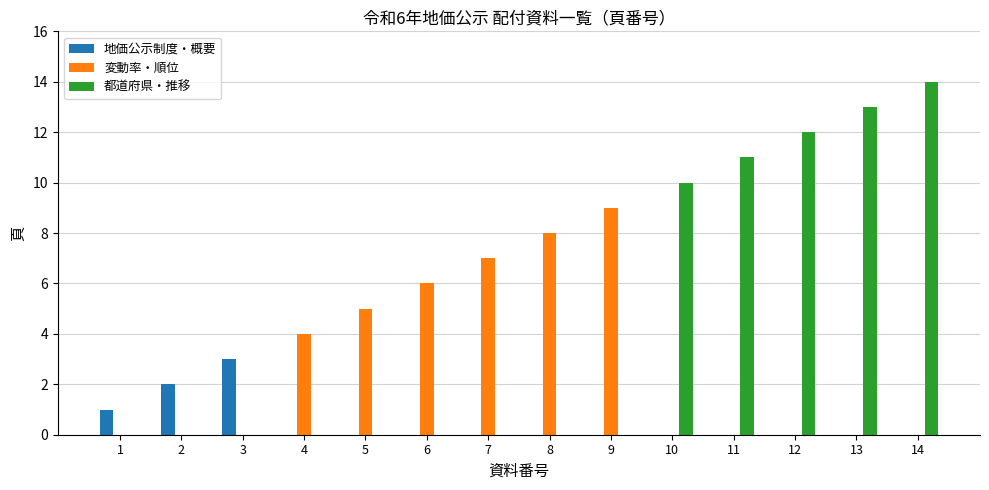

At which label is 都道府県・推移 closest to 7?

10